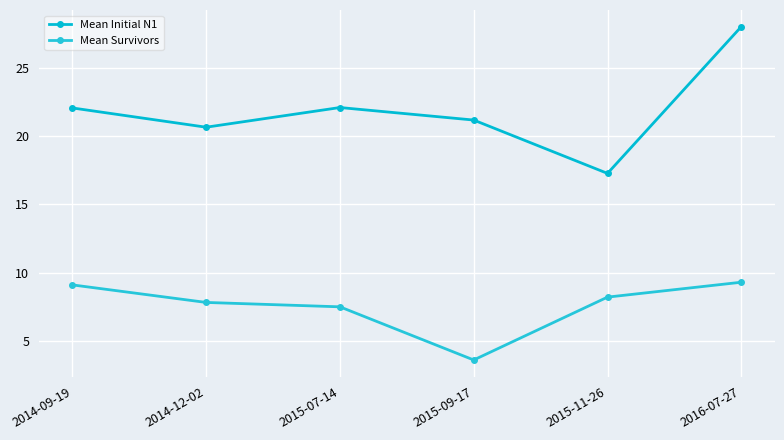

Which category has the lowest value across all series?

2015-09-17